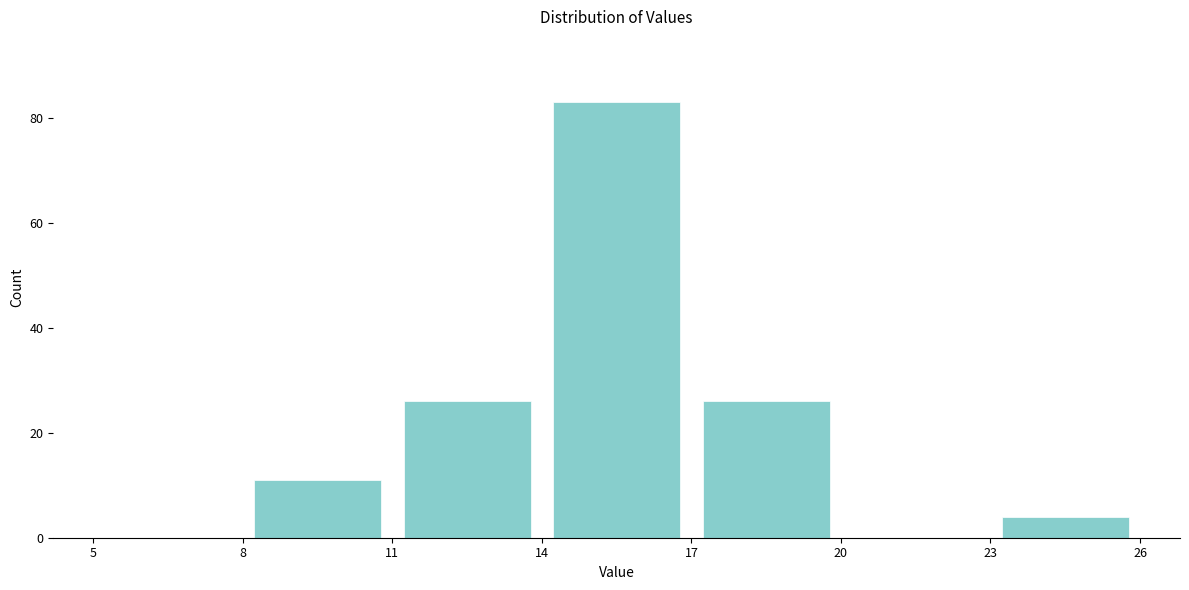

Reading left to right, list every bar in this chart as the range it spans on the x-axis followed by its height. The values are not printed on the chart, so give them approximately, as read against the axis.

5 to 8: 0
8 to 11: 12
11 to 14: 26
14 to 17: 84
17 to 20: 26
20 to 23: 0
23 to 26: 4